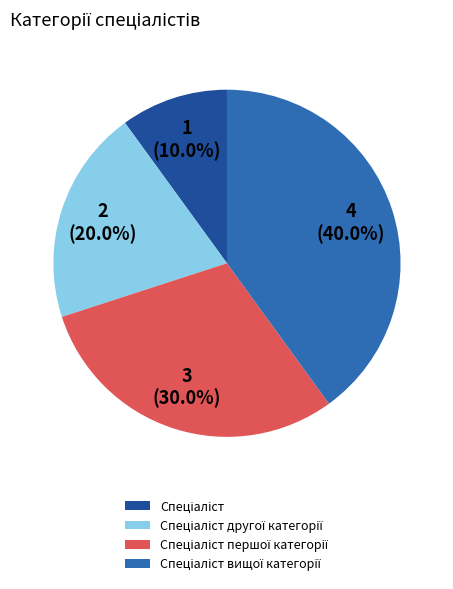

Is there a majority slice in this chart?

No